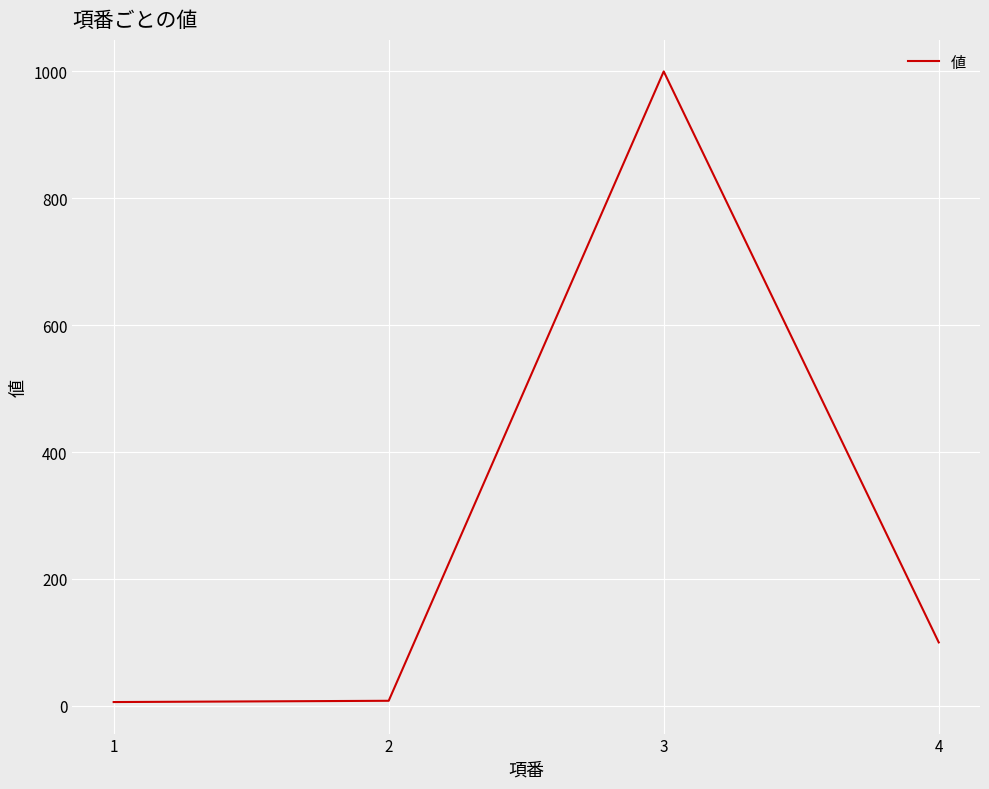

What is the maximum value shown in the chart?

1000